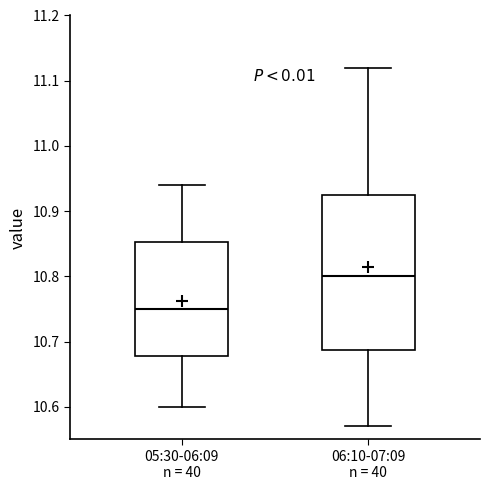

Where does the median line of the box for 06:10-07:09 n = 40 sit on the y-axis? The values are not printed on the chart, so give them approximately, as read against the axis.

10.80